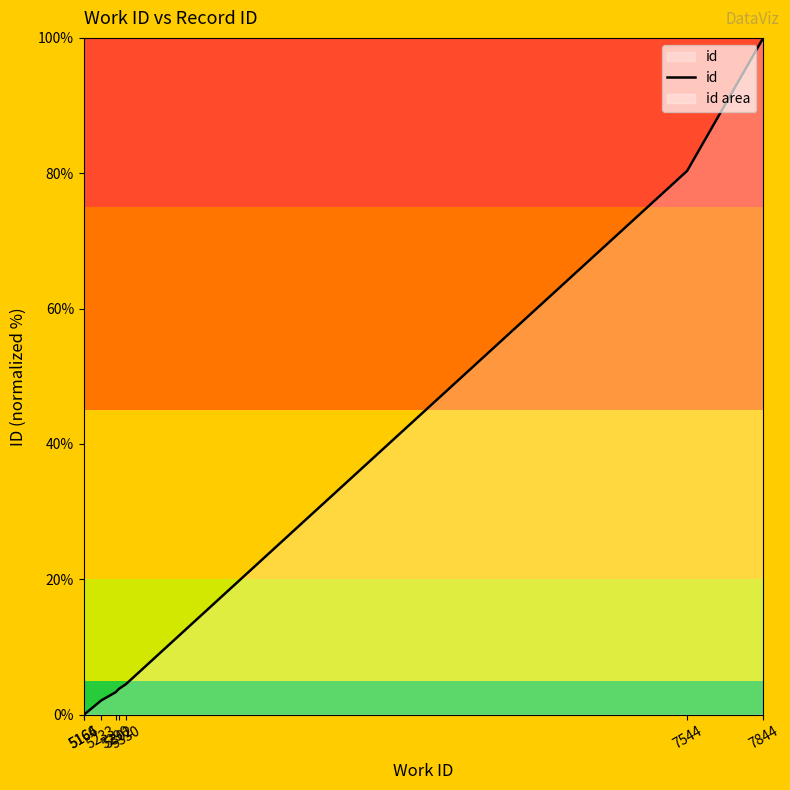

Count the number of values greater than 3.

6